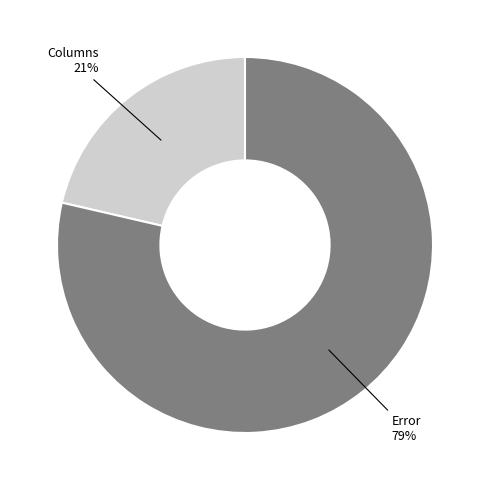

Is there a majority slice in this chart?

Yes